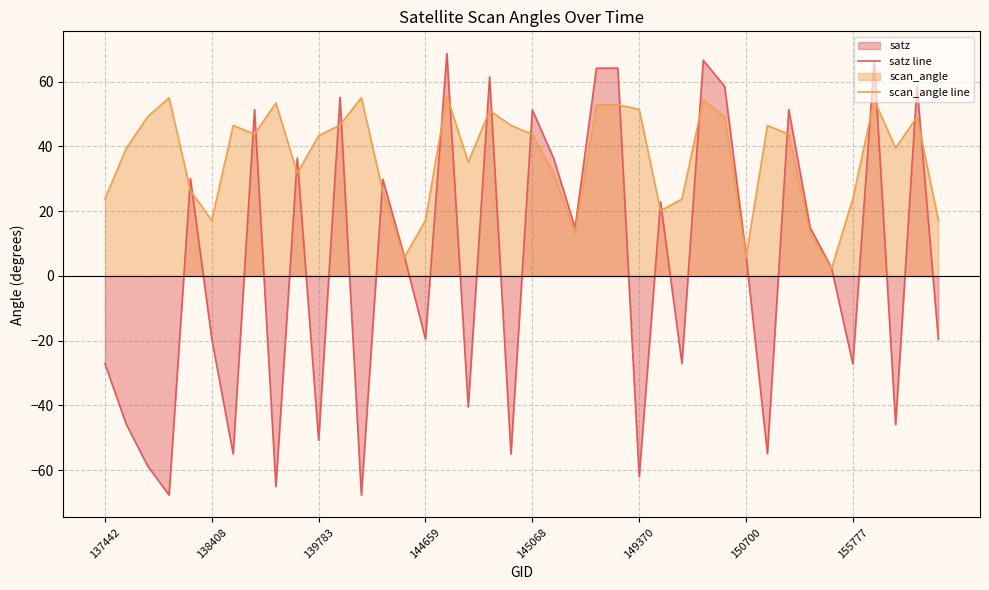

Which series has the largest total across all categories?

scan_angle line